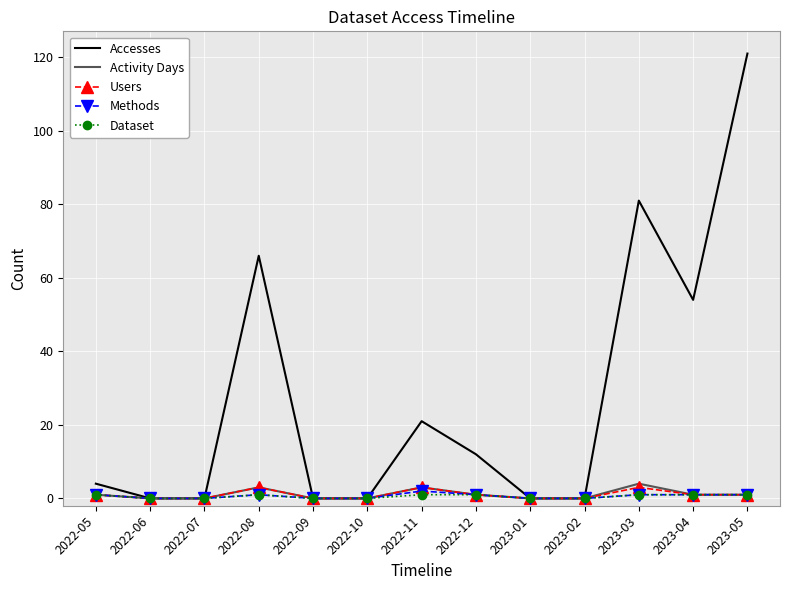

True or false: Activity Days has a value of 1 at 2022-12.

True